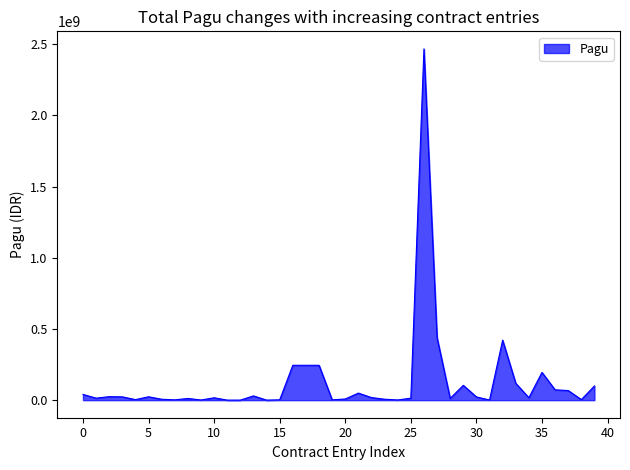

What is the maximum value shown in the chart?

2467677613